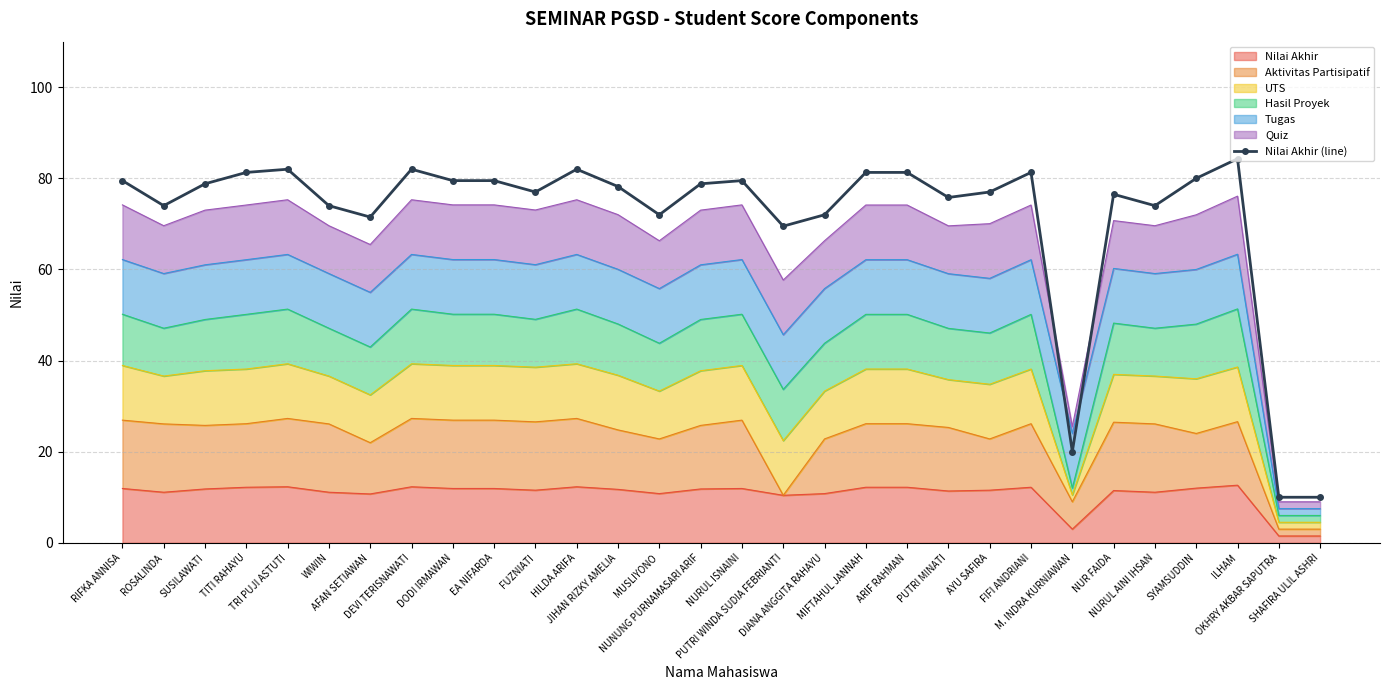

What is the label of the 22nd point from the right?

DODI IRMAWAN